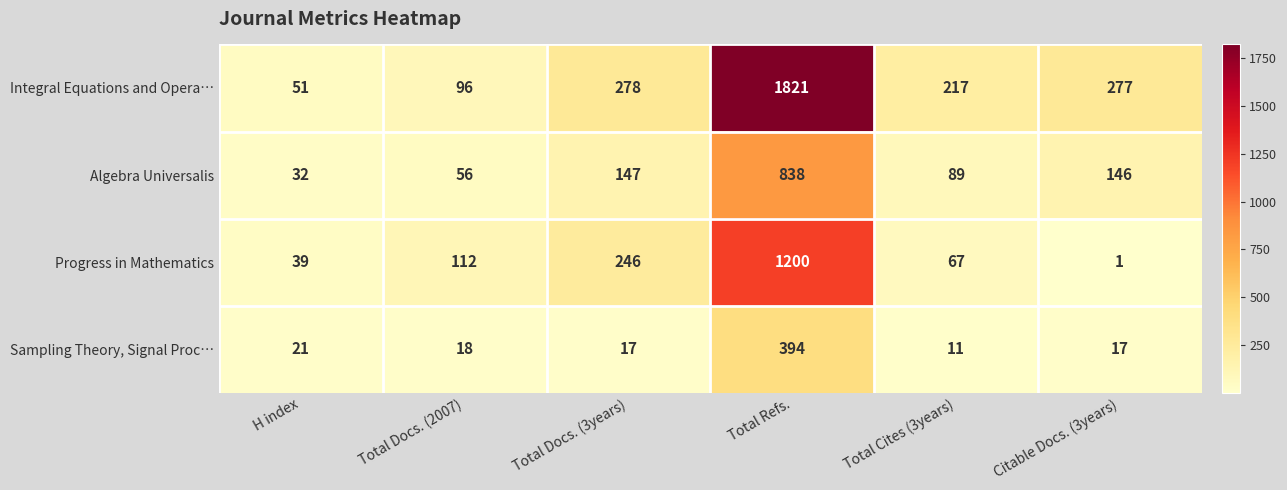

What is the difference between the maximum and second lowest values in the Progress in Mathematics series?

1161